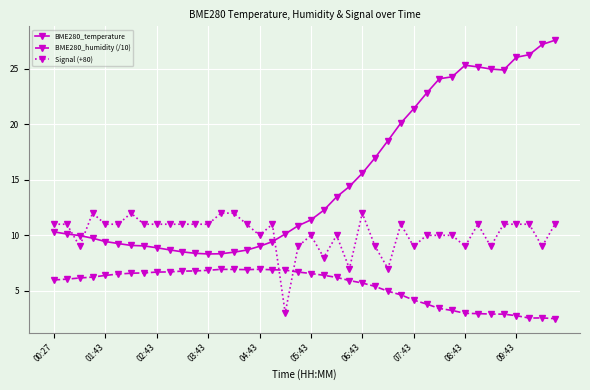

Rank the series by their maximum value, from highest to lowest.

BME280_temperature, Signal (+80), BME280_humidity (/10)